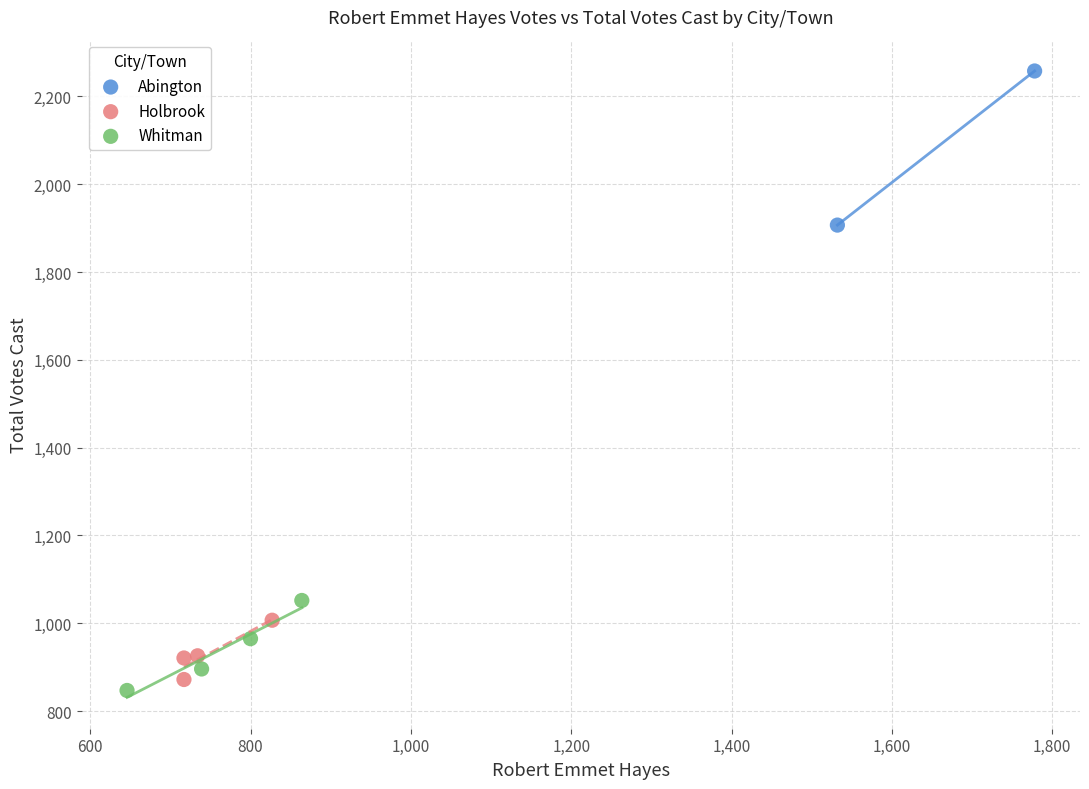

What are all the series names shown in the legend?

Abington, Holbrook, Whitman